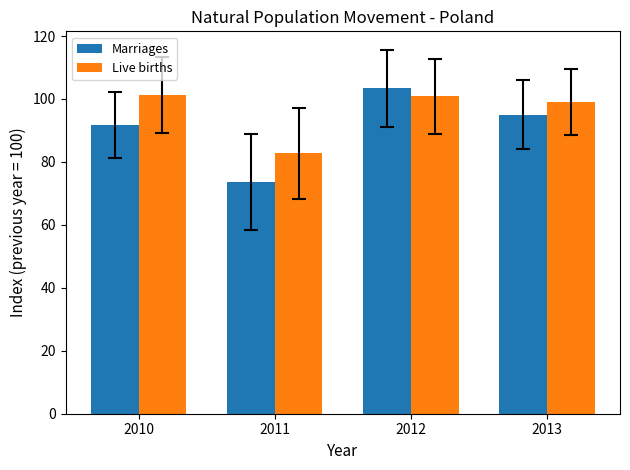

What is the average value of the Marriages series?

90.9